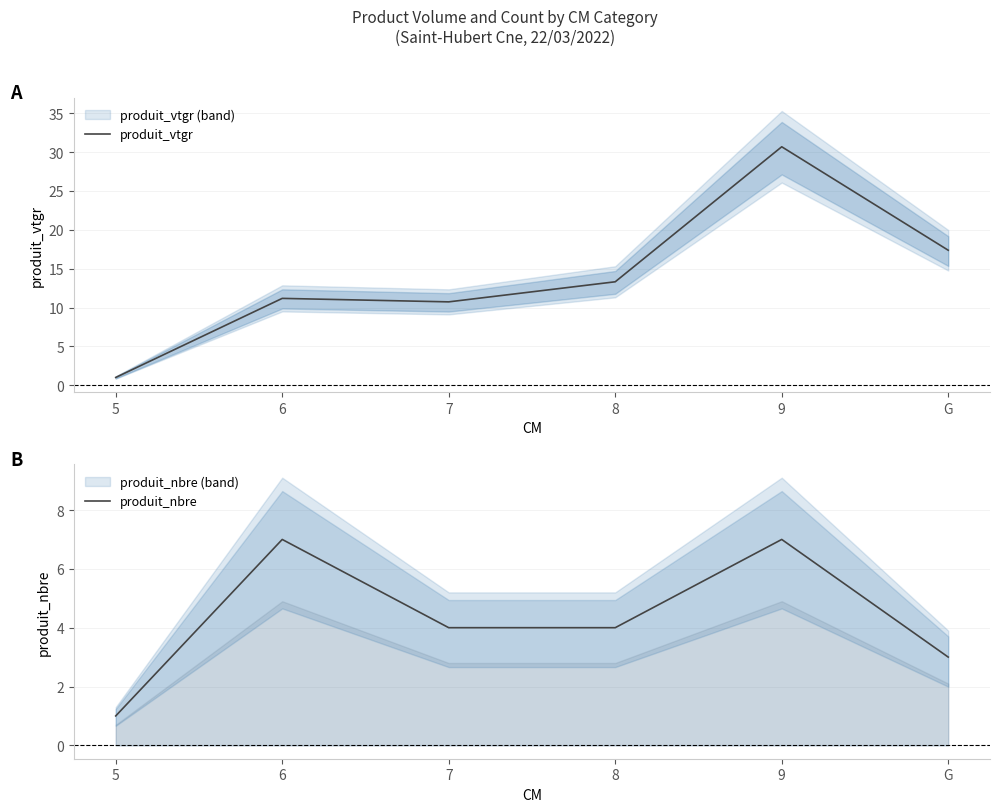

Which has a higher value, 7 or 8?

8